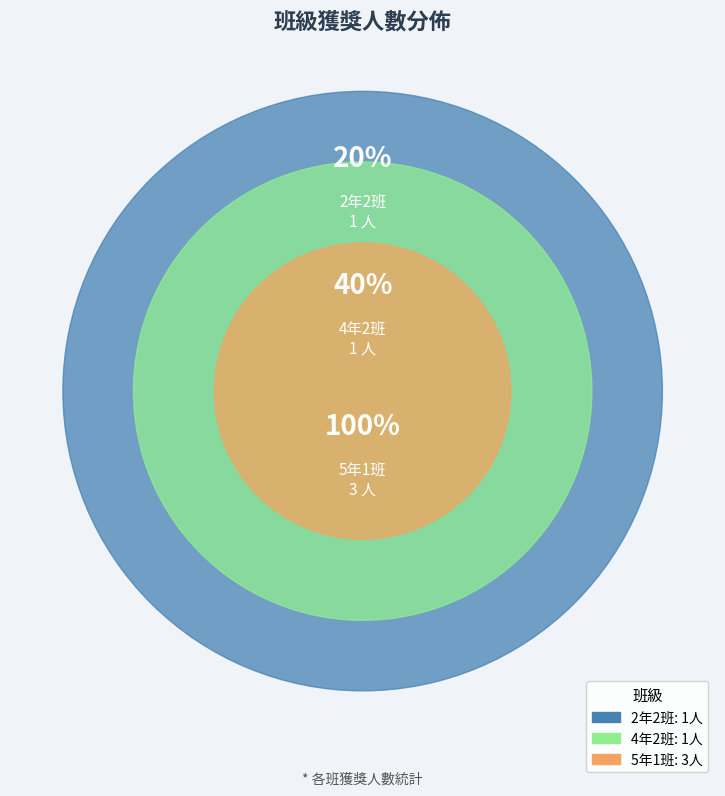

How many segments does this pie chart have?

3